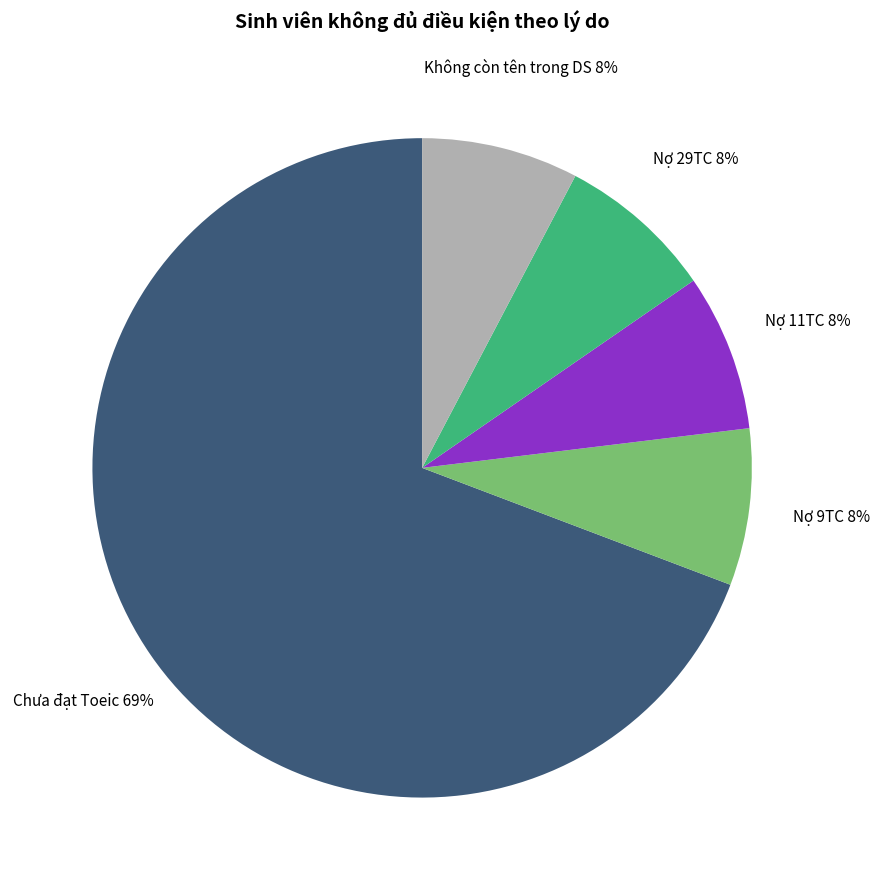

Which slice is the largest?

Chưa đạt Toeic